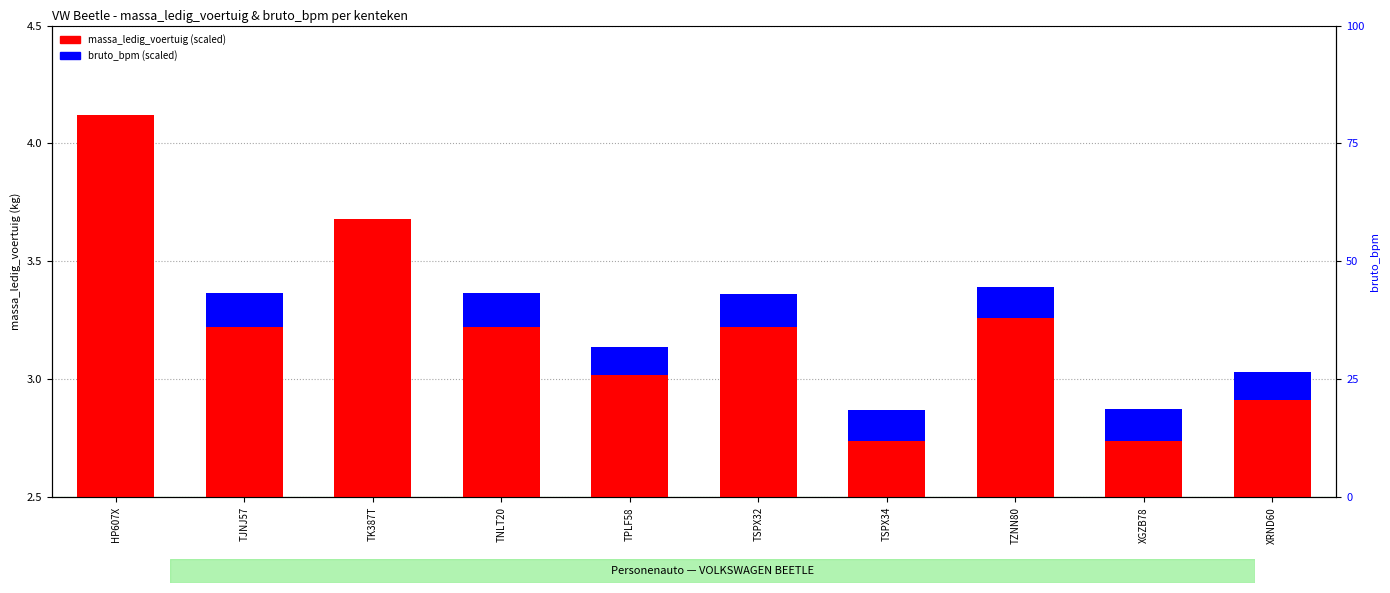

What is the difference between the maximum and minimum values in the bruto_bpm (scaled) series?

0.1